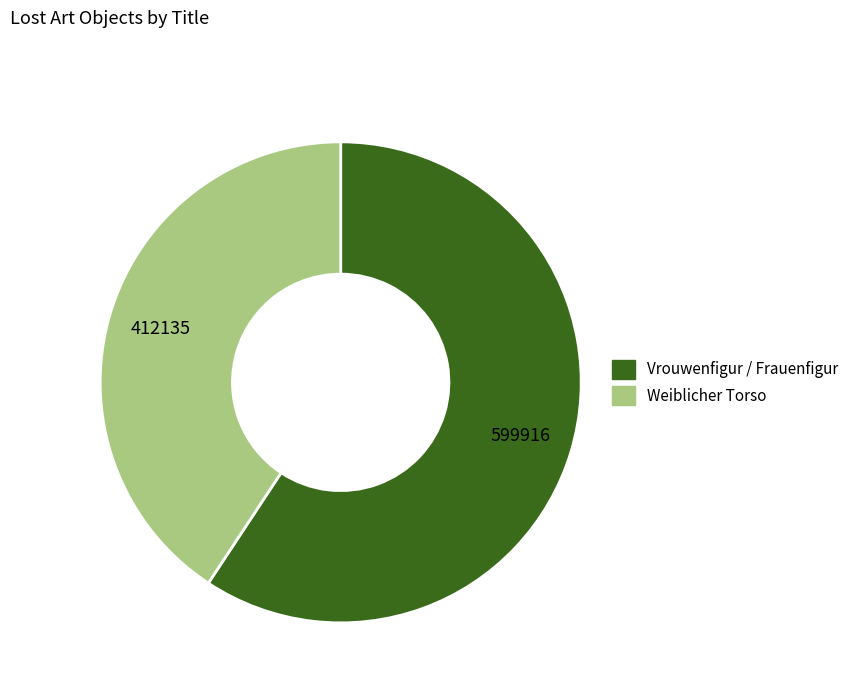

What is the smallest slice in the pie chart?

Weiblicher Torso